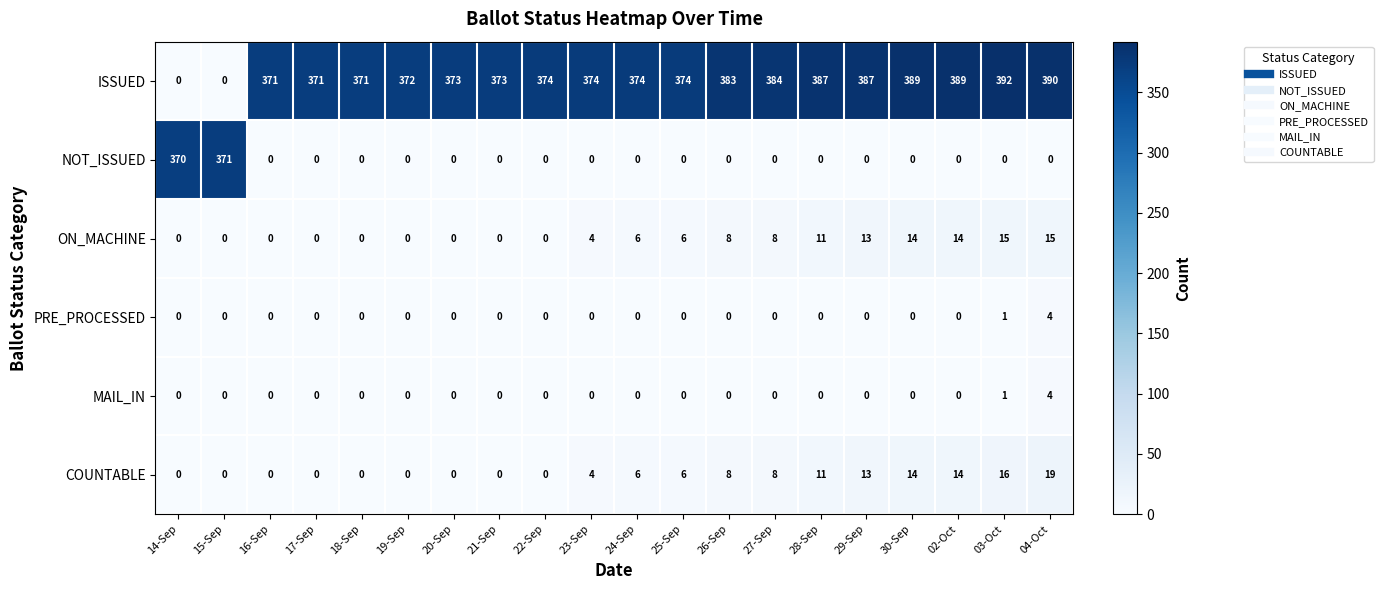

Where is MAIL_IN nearest to the value 2?

03-Oct